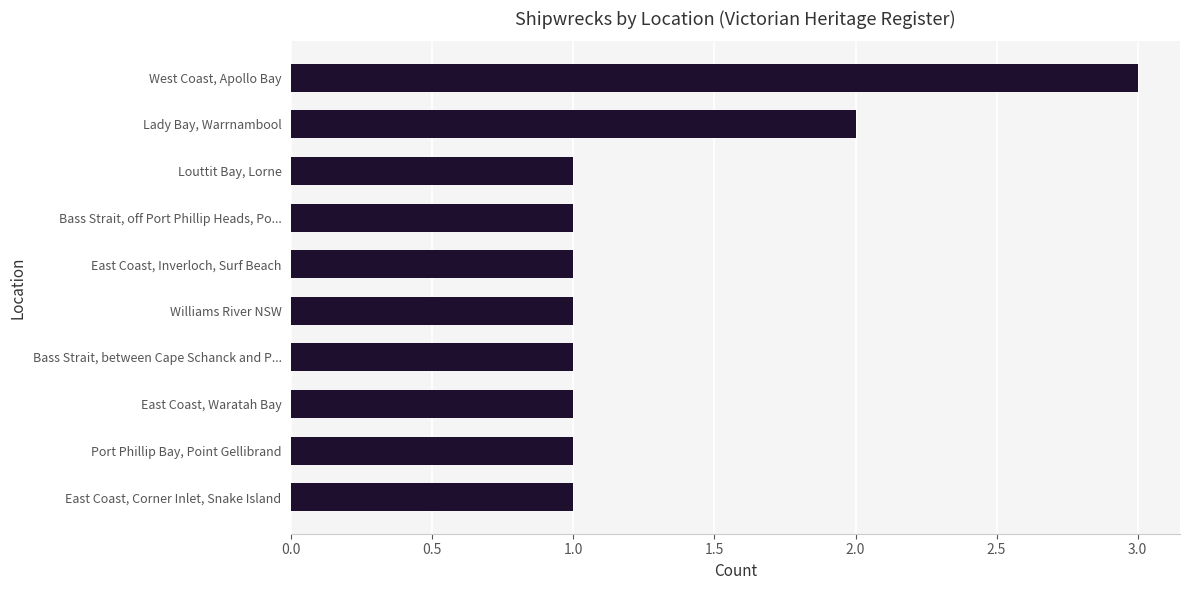

True or false: the data shows 3 at West Coast, Apollo Bay.

True